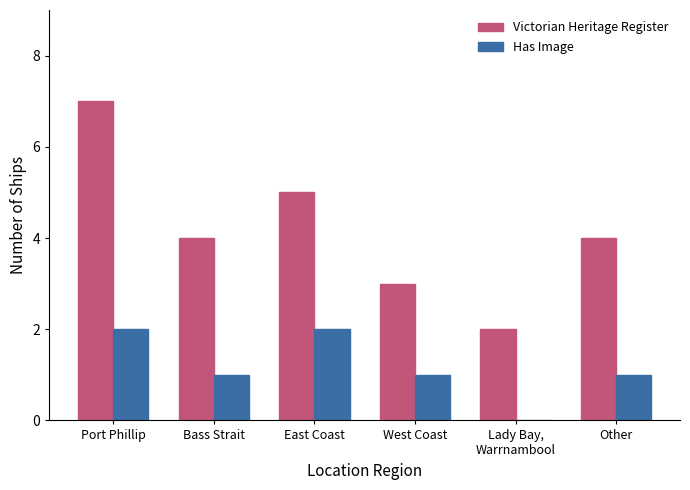

What is the highest value of the Victorian Heritage Register series?

7